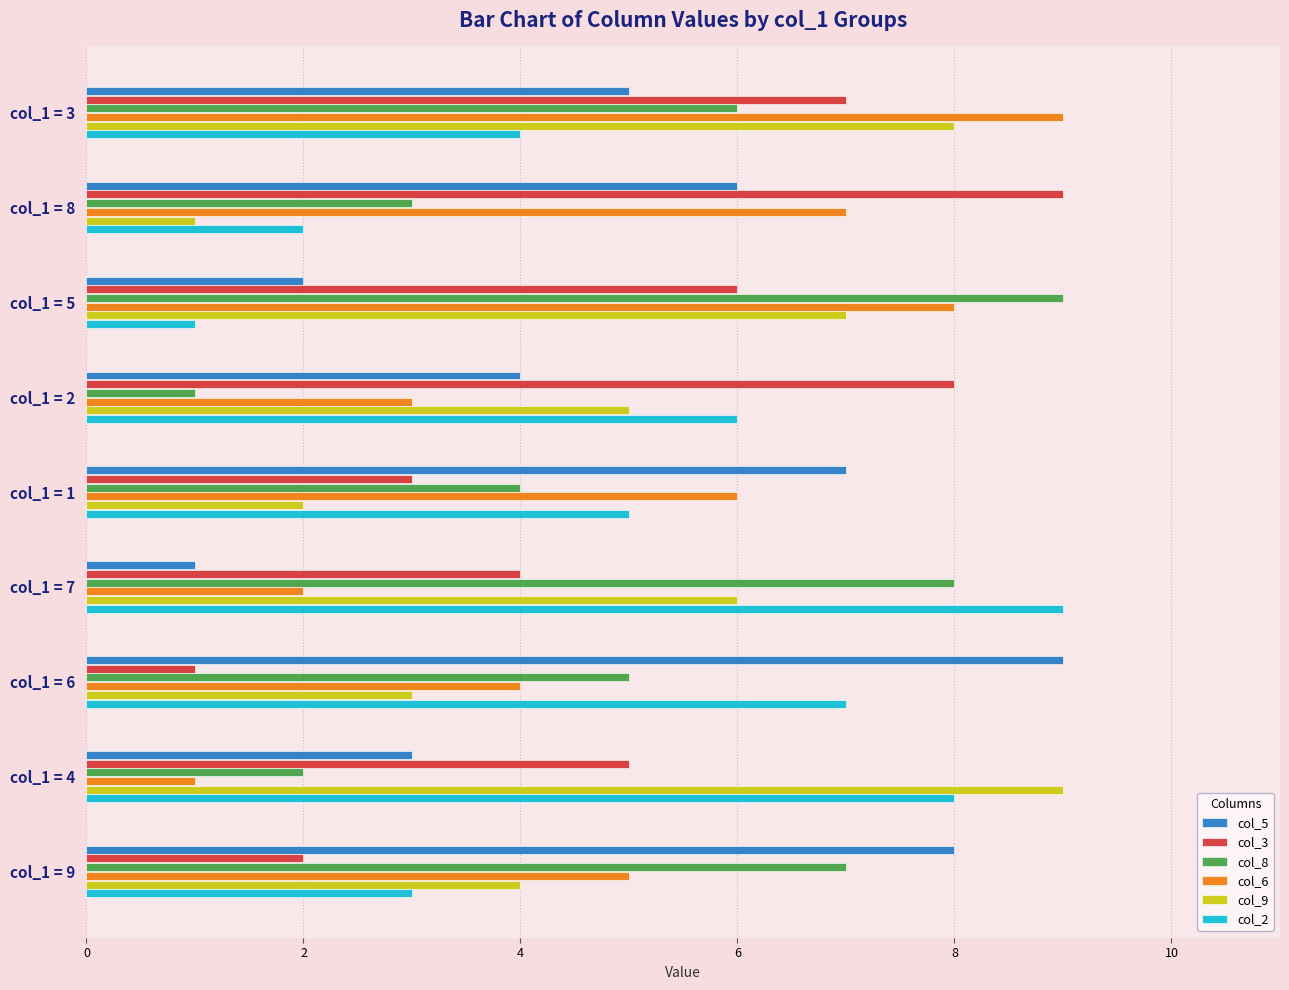

The value of col_2 at col_1 = 9 is 4. True or false?

False